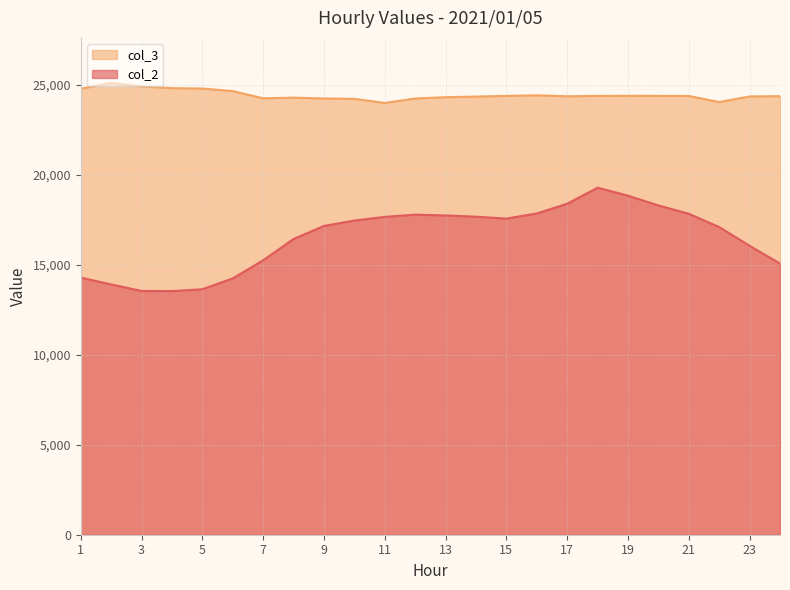

Which category has the highest value in the col_3 series?

2